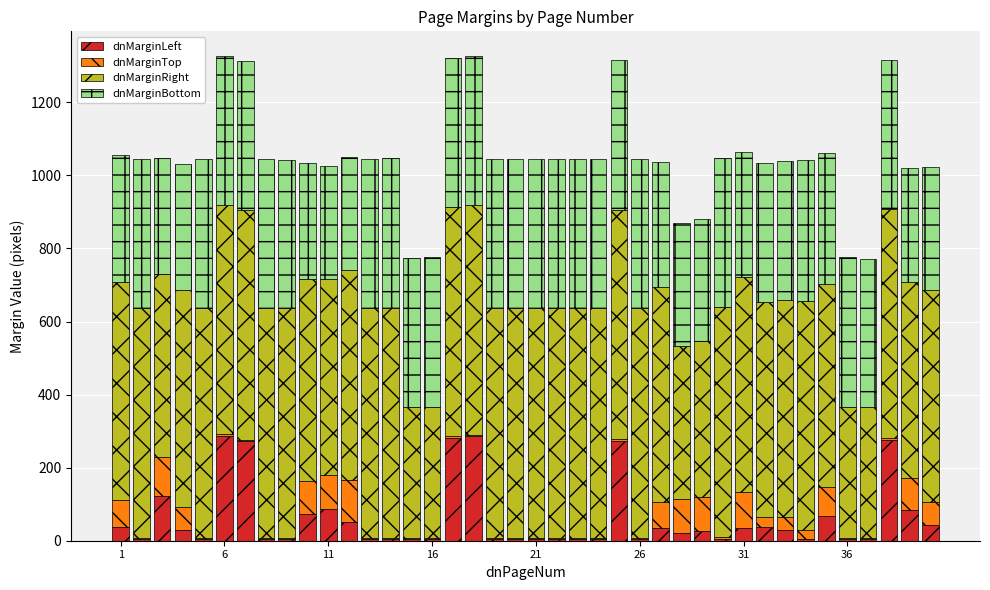

What is the maximum value for dnMarginLeft?

287